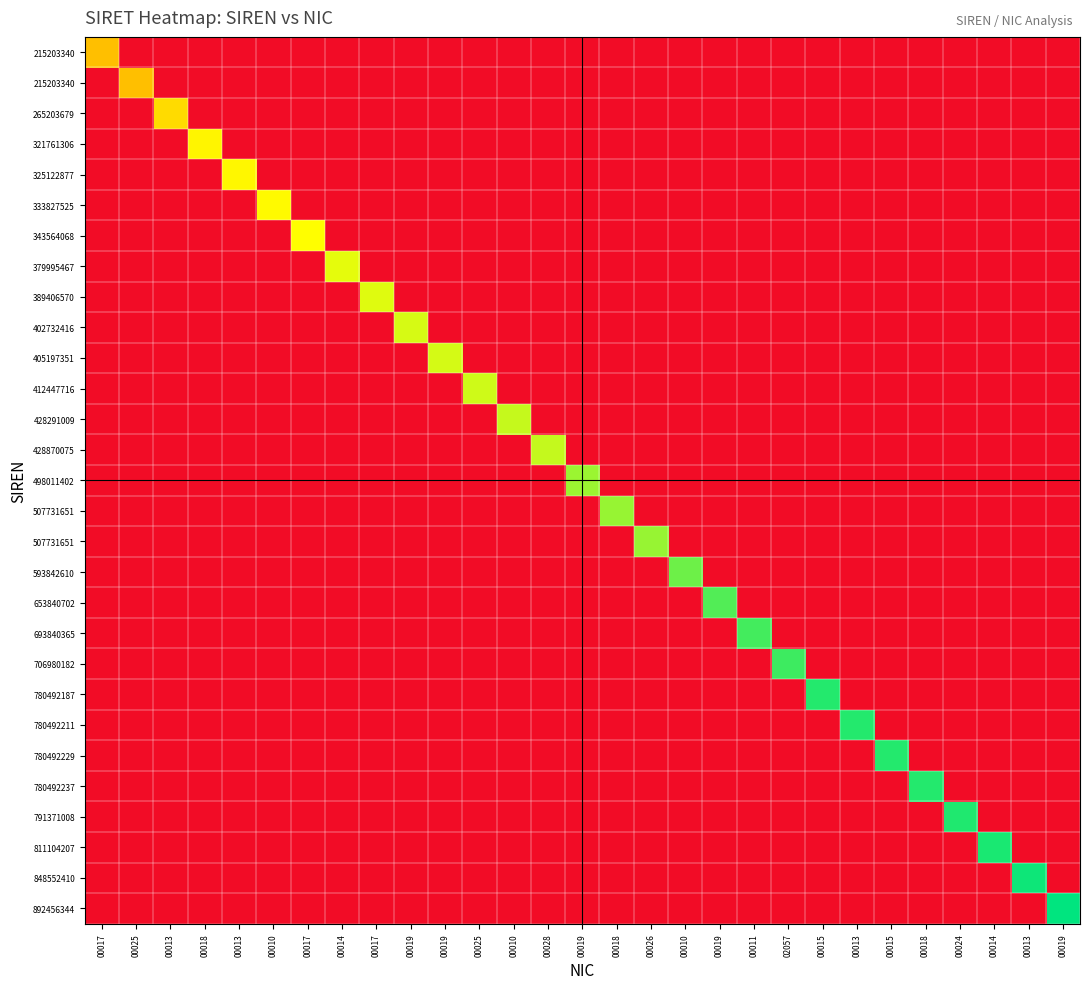

At how many categories does at least one series exceed 0?

29